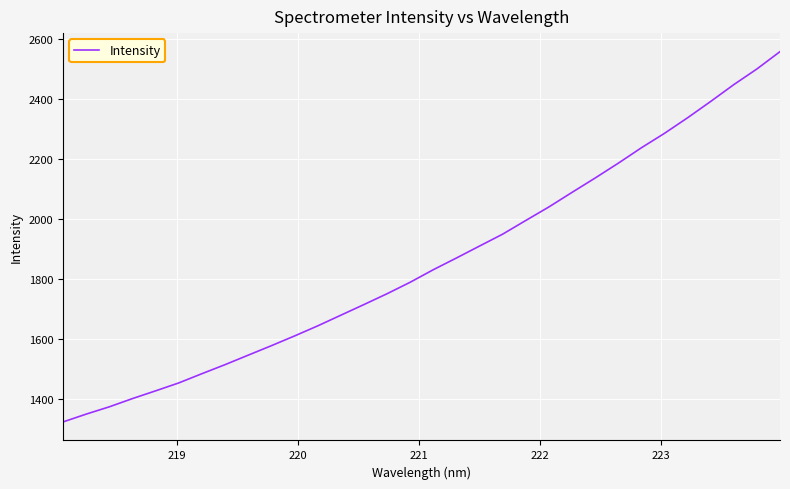

What is the minimum value shown in the chart?

1324.5